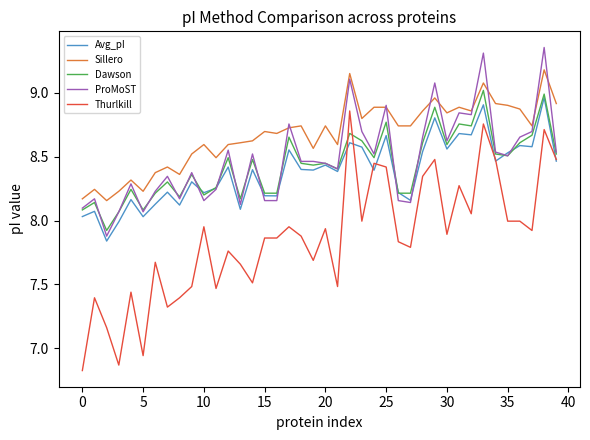

Is this an area chart (filled region under the line)?

No